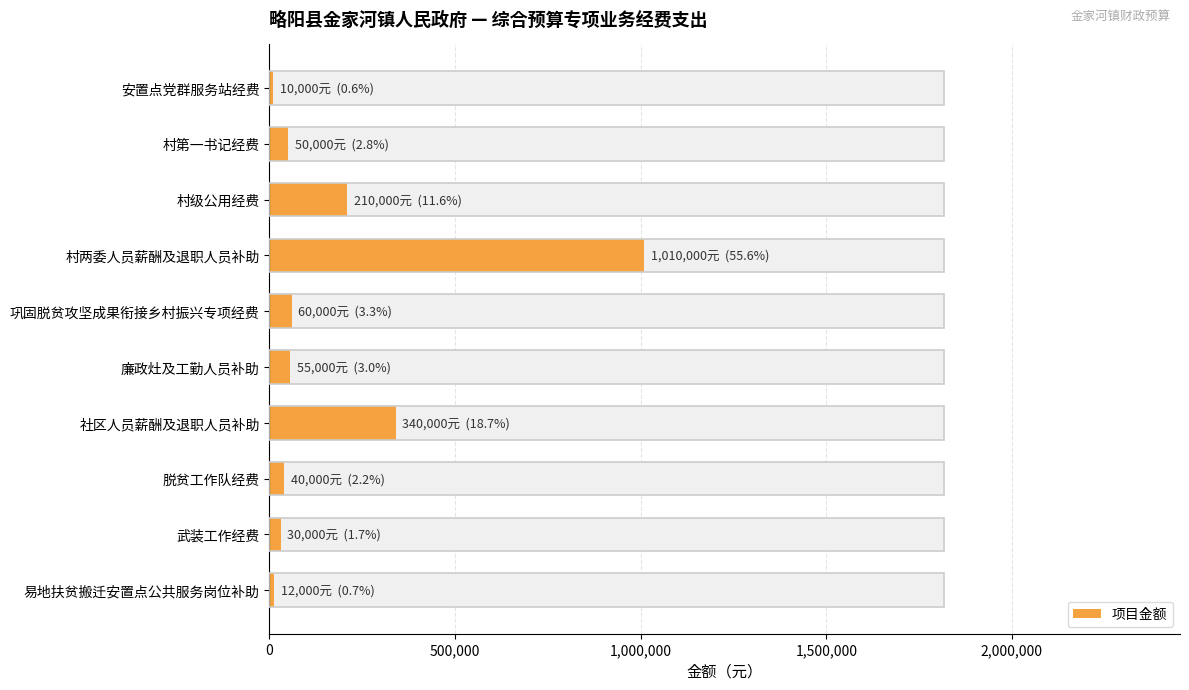

True or false: the data shows 30000 at 武装工作经费.

True